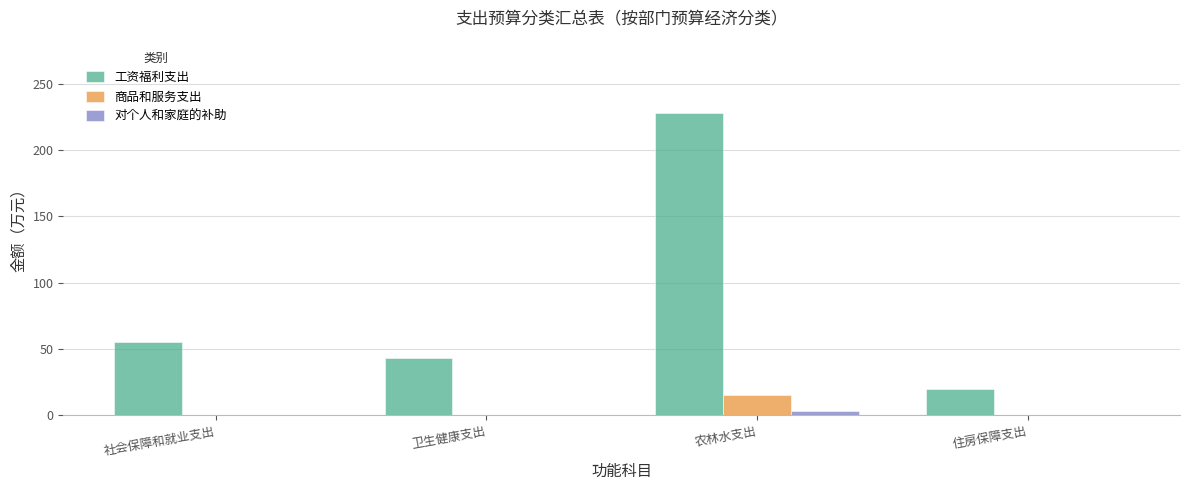

What is the total value across all series at 社会保障和就业支出?

55.4